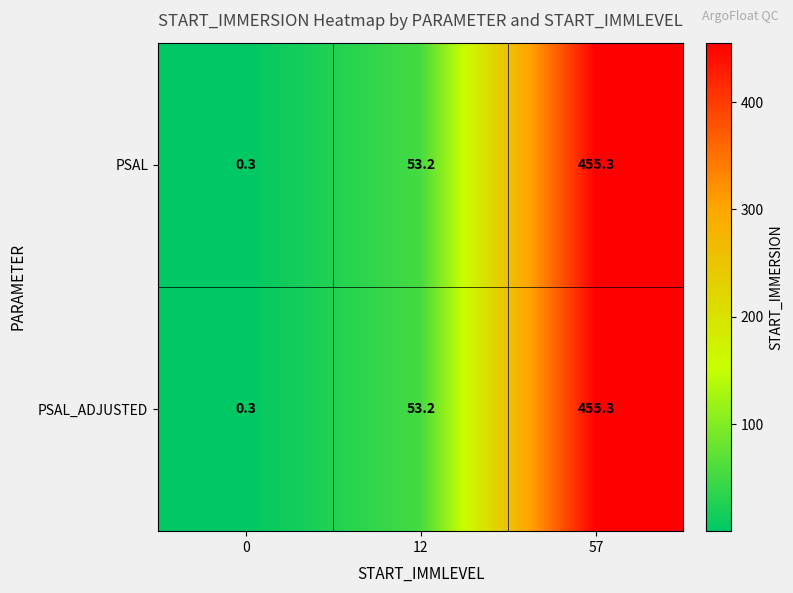

List the labels in order of PSAL_ADJUSTED value, smallest first.

0, 12, 57